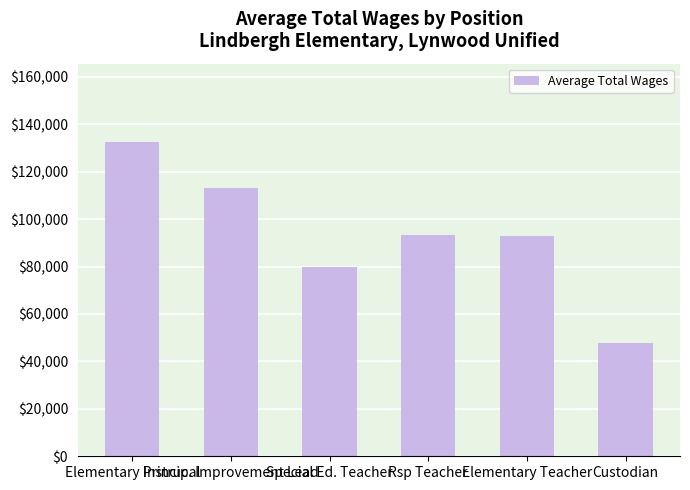

Count the number of categories in the chart.

6